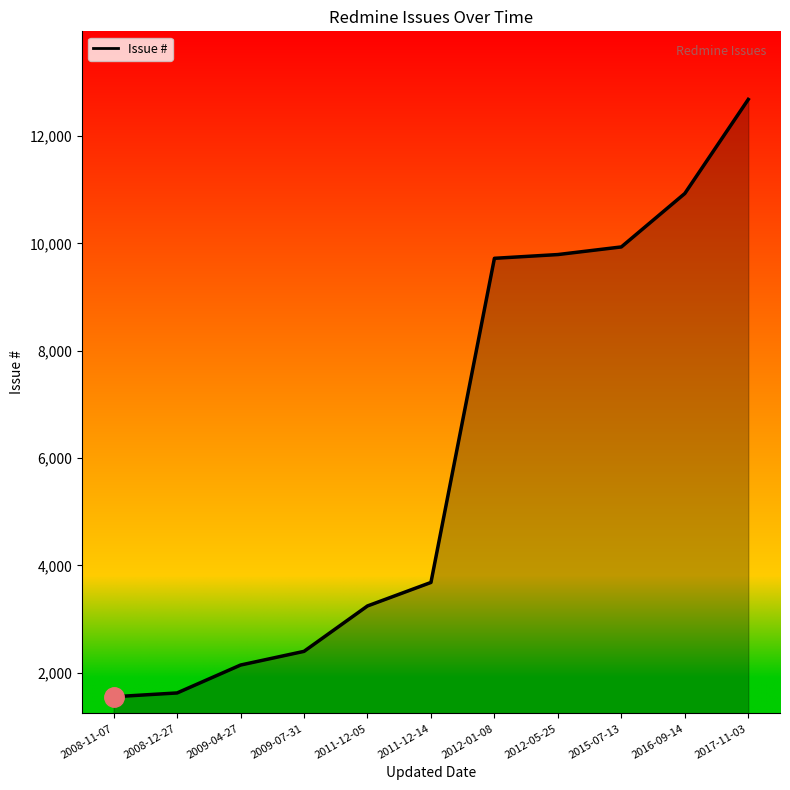

Which label corresponds to the largest value in the chart?

2017-11-03